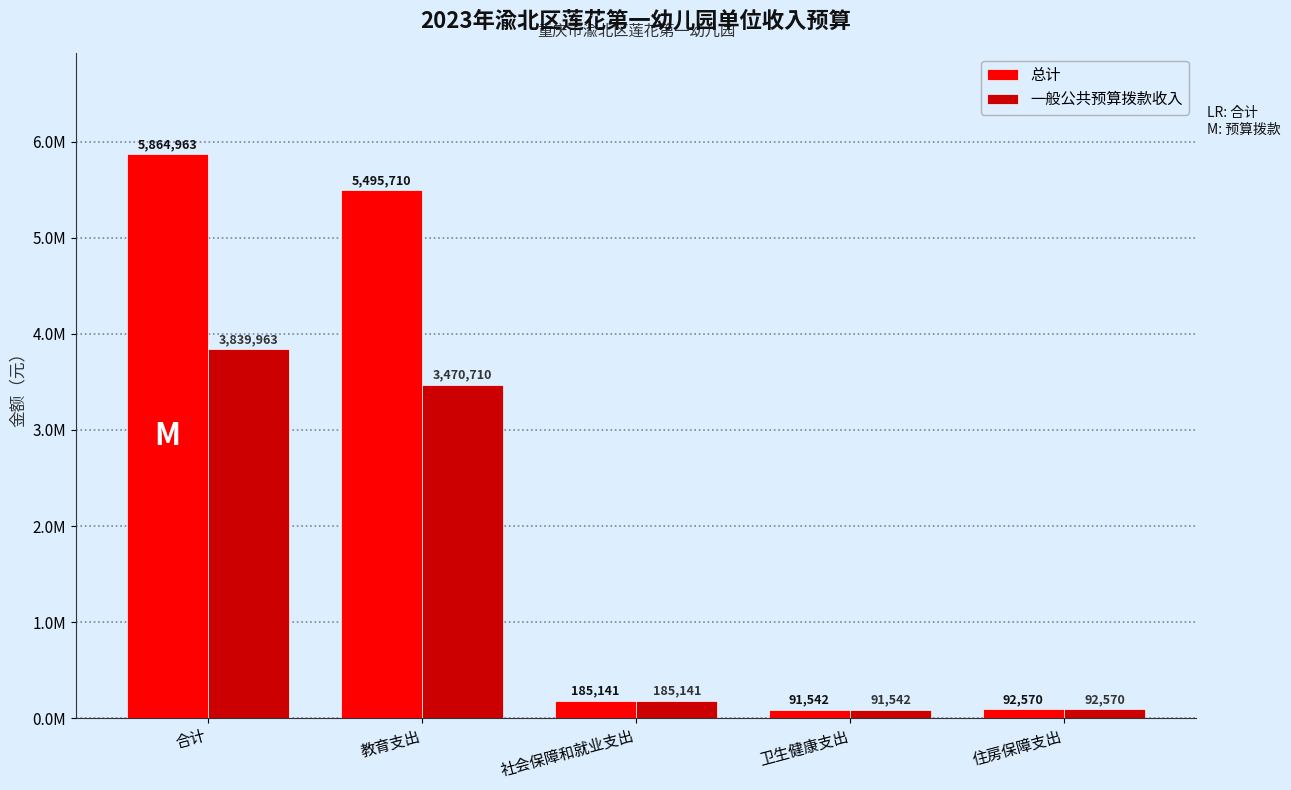

Rank the categories by 总计 value from lowest to highest.

卫生健康支出, 住房保障支出, 社会保障和就业支出, 教育支出, 合计